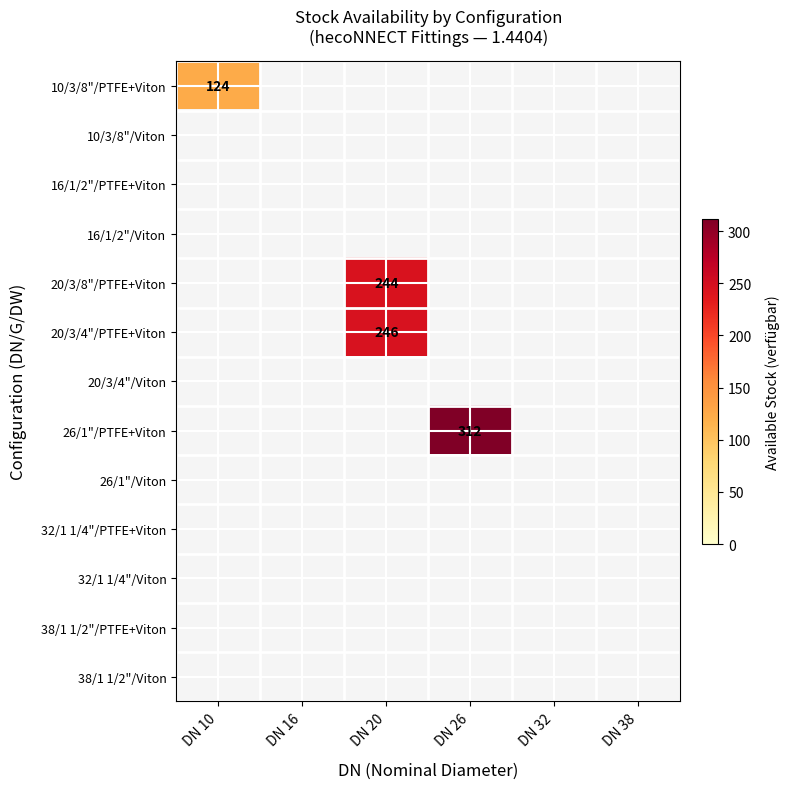

At which category does the chart reach its minimum across all series?

DN 10